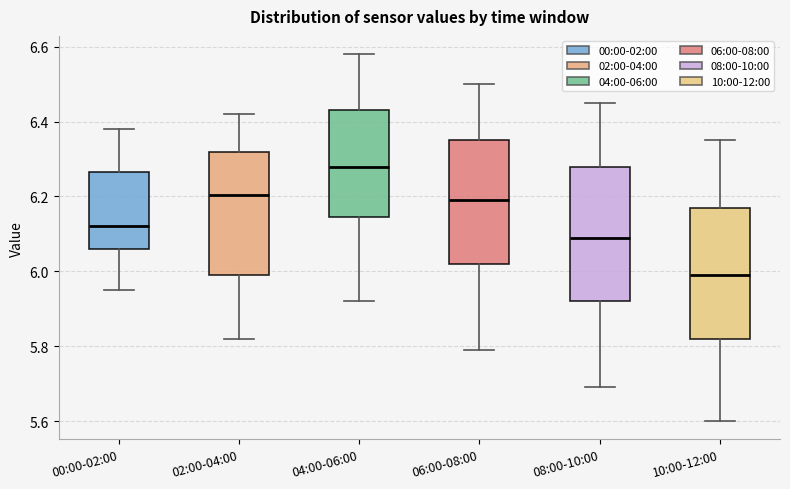

Reading left to right, transcribe this box plot: for each box, give where its median line is, the range the box spans, and where its two whiskers end, as read against the y-axis. The values are not printed on the chart, so give them approximately, as read against the axis.

00:00-02:00: median 6.12, box 6.06 to 6.26, whiskers 5.96 to 6.38
02:00-04:00: median 6.20, box 6.00 to 6.32, whiskers 5.82 to 6.42
04:00-06:00: median 6.28, box 6.14 to 6.44, whiskers 5.92 to 6.58
06:00-08:00: median 6.20, box 6.02 to 6.36, whiskers 5.80 to 6.50
08:00-10:00: median 6.10, box 5.92 to 6.28, whiskers 5.70 to 6.46
10:00-12:00: median 6.00, box 5.82 to 6.18, whiskers 5.60 to 6.36